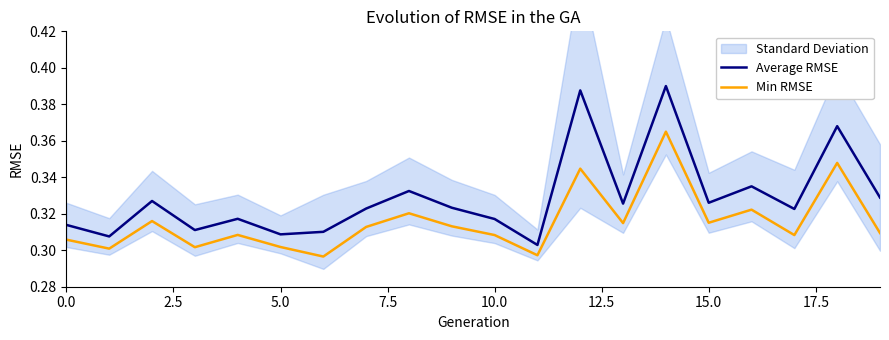

How many Min RMSE values are between 0 and 1?

20